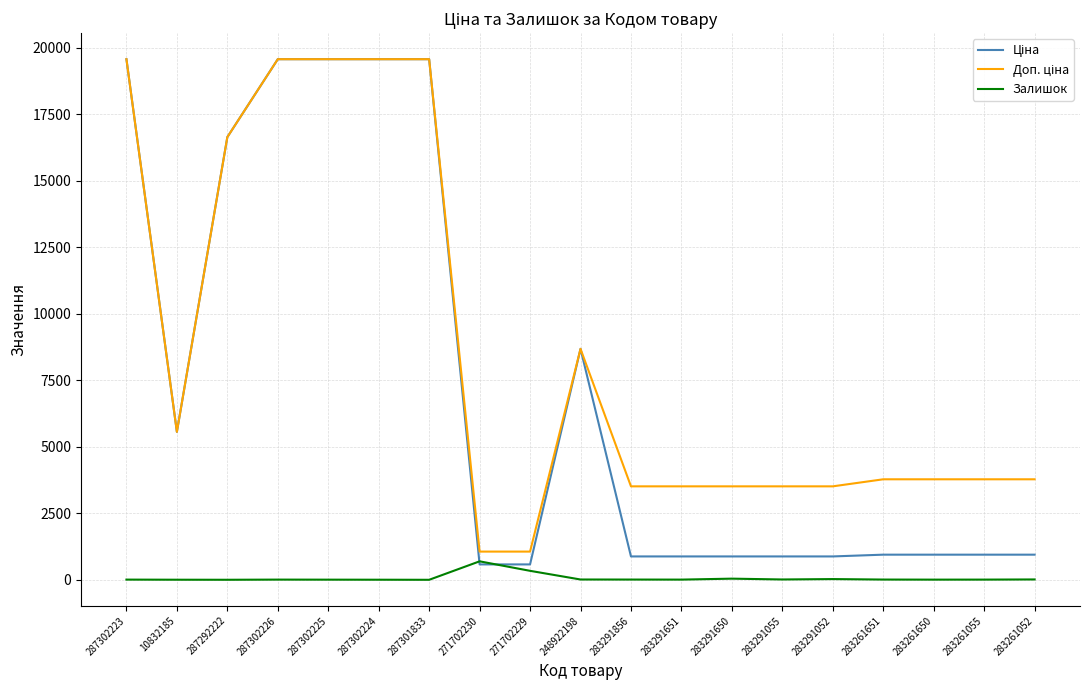

How many values in the Залишок series are below 7?

6